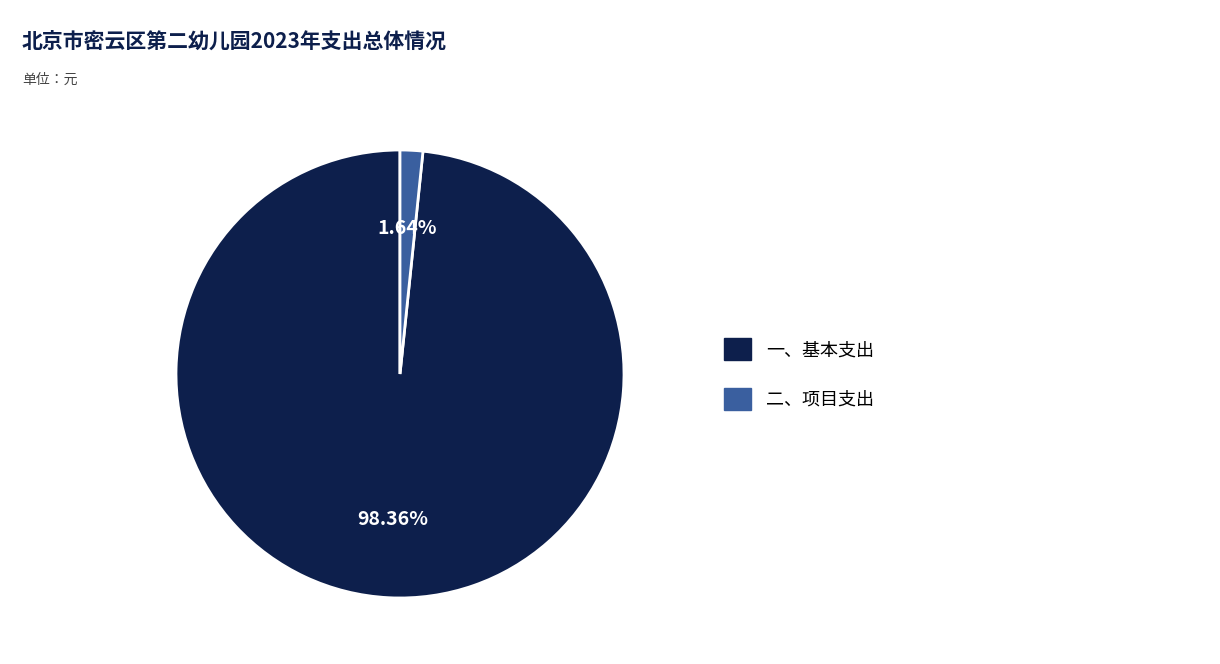

Combined, do 一、基本支出 and 二、项目支出 account for over 50%?

Yes